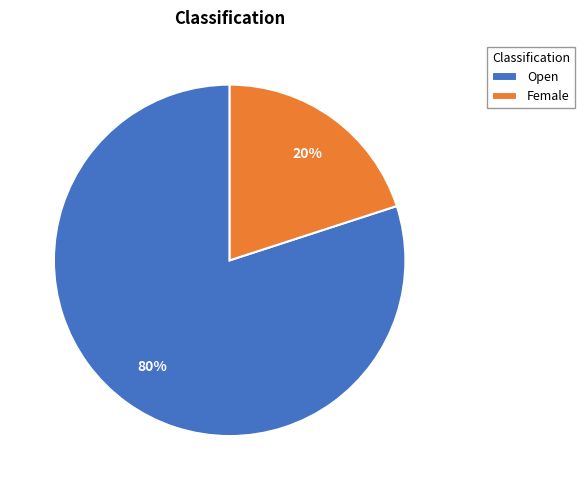

Which has a higher value, Open or Female?

Open